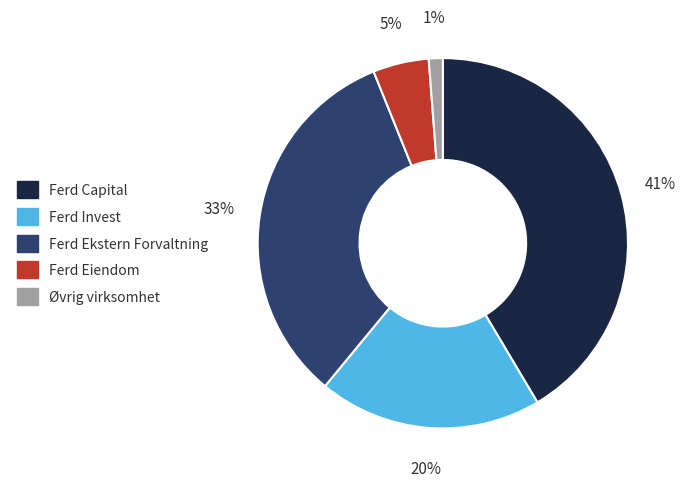

To the nearest percent, what is the average slice percentage?

20%